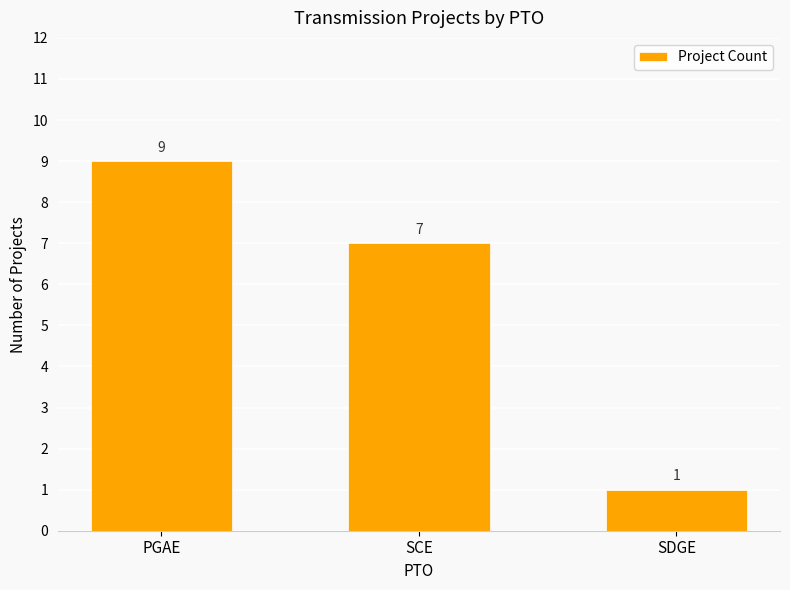

At which label does the data first exceed 7?

PGAE